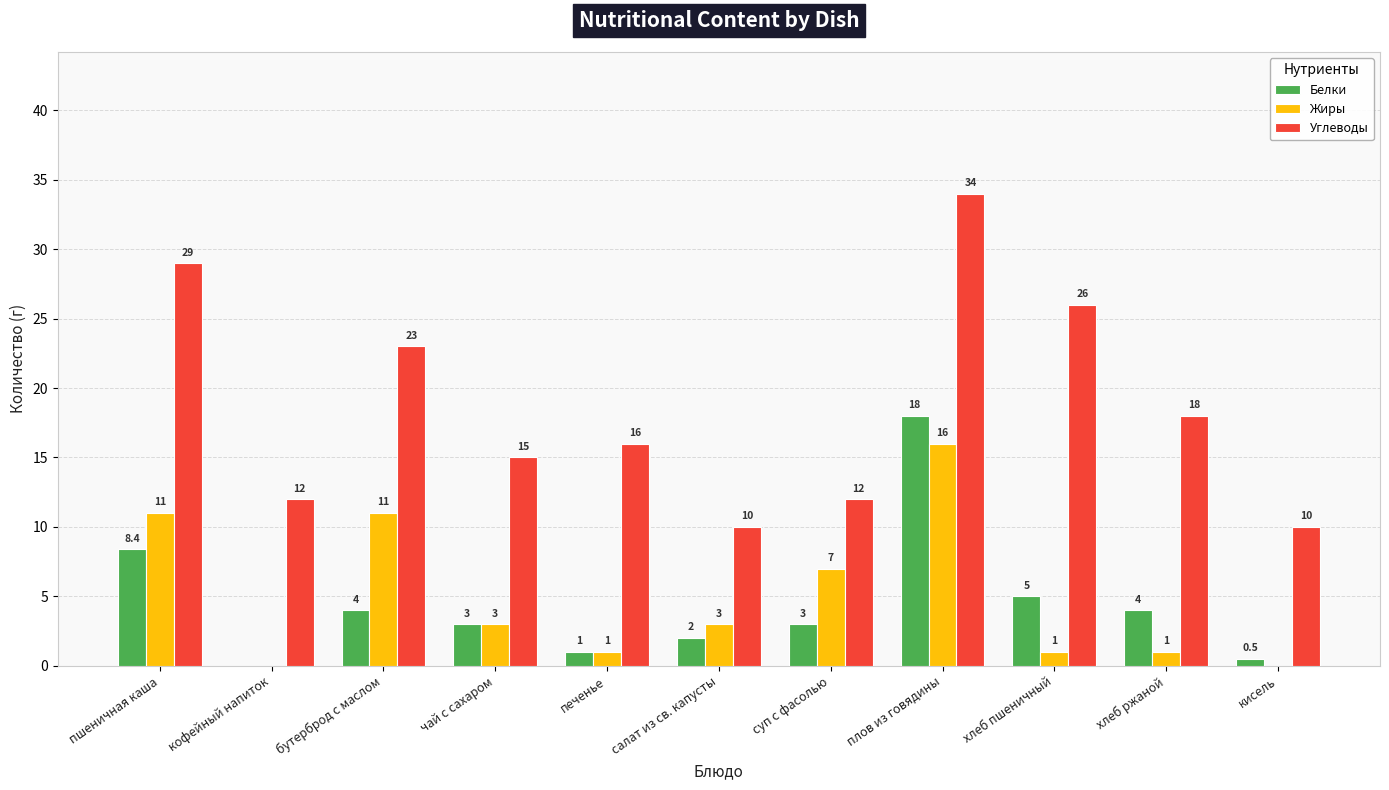

Reading left to right, extract all data points from this chart.

Белки: пшеничная каша=8.4	кофейный напиток=0.0	бутерброд с маслом=4.0	чай с сахаром=3.0	печенье=1.0	салат из св. капусты=2.0	суп с фасолью=3.0	плов из говядины=18.0	хлеб пшеничный=5.0	хлеб ржаной=4.0	кисель=0.5
Жиры: пшеничная каша=11.0	кофейный напиток=0.0	бутерброд с маслом=11.0	чай с сахаром=3.0	печенье=1.0	салат из св. капусты=3.0	суп с фасолью=7.0	плов из говядины=16.0	хлеб пшеничный=1.0	хлеб ржаной=1.0	кисель=0.0
Углеводы: пшеничная каша=29.0	кофейный напиток=12.0	бутерброд с маслом=23.0	чай с сахаром=15.0	печенье=16.0	салат из св. капусты=10.0	суп с фасолью=12.0	плов из говядины=34.0	хлеб пшеничный=26.0	хлеб ржаной=18.0	кисель=10.0